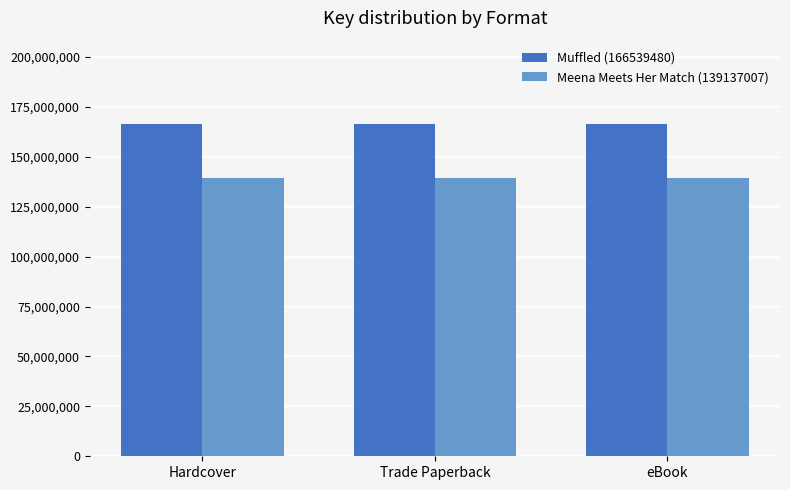

List the series in order of their overall mean, lowest first.

Meena Meets Her Match (139137007), Muffled (166539480)